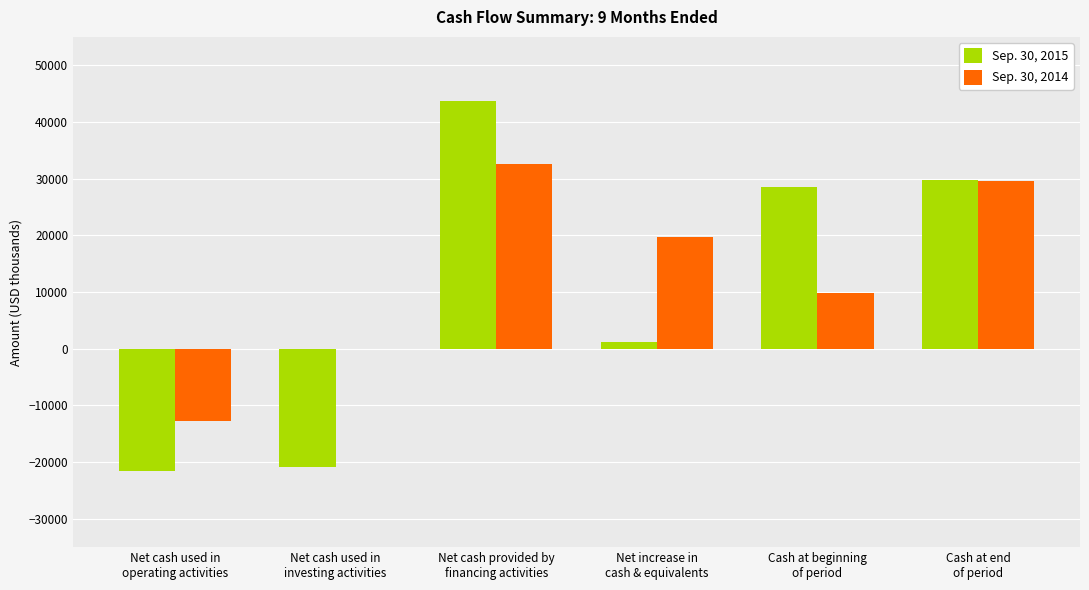

What is the greatest value displayed?

43615